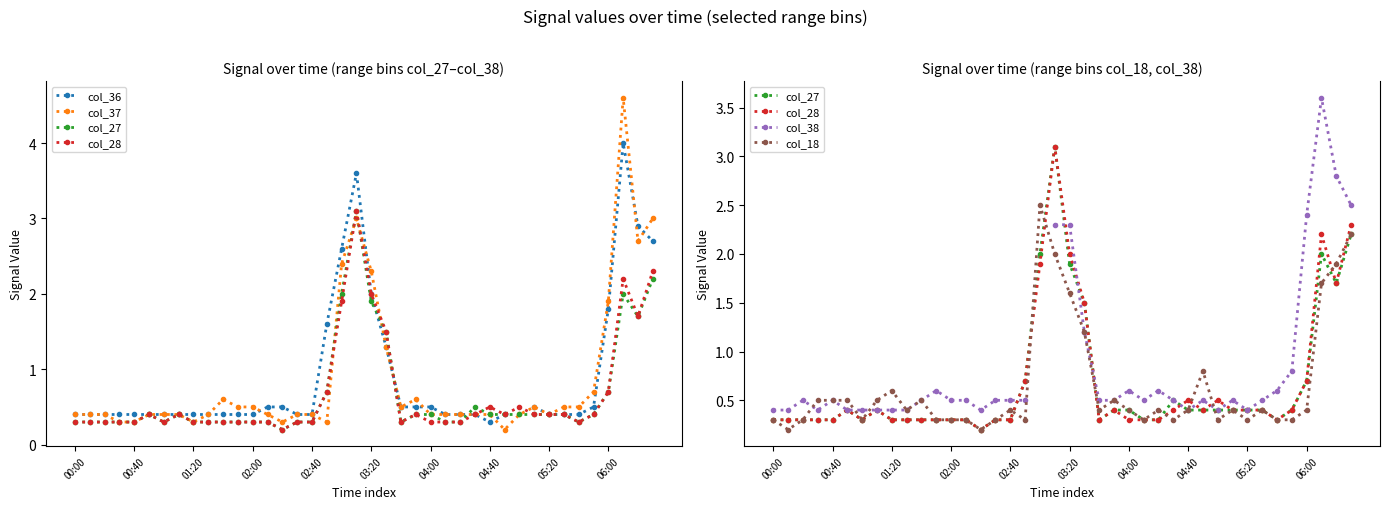

Count the number of data series in this chart.

6